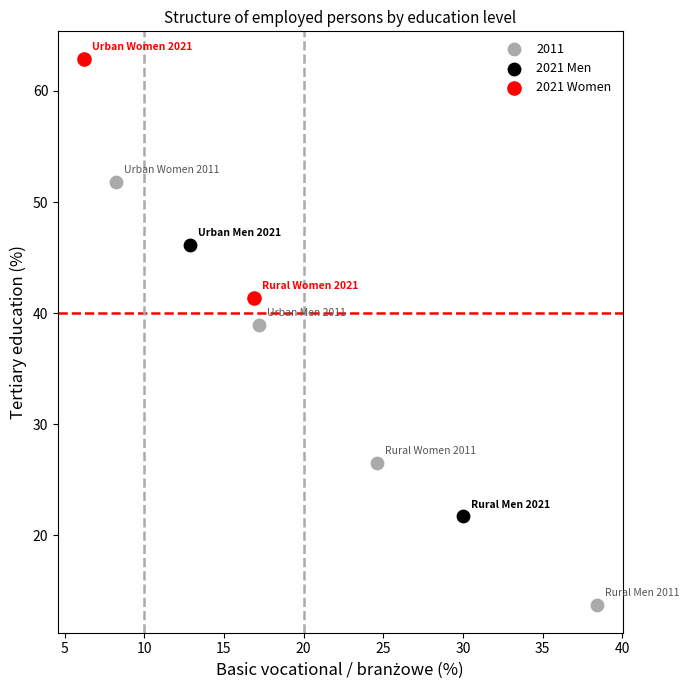

Which series contains the lowest Y value?

2011